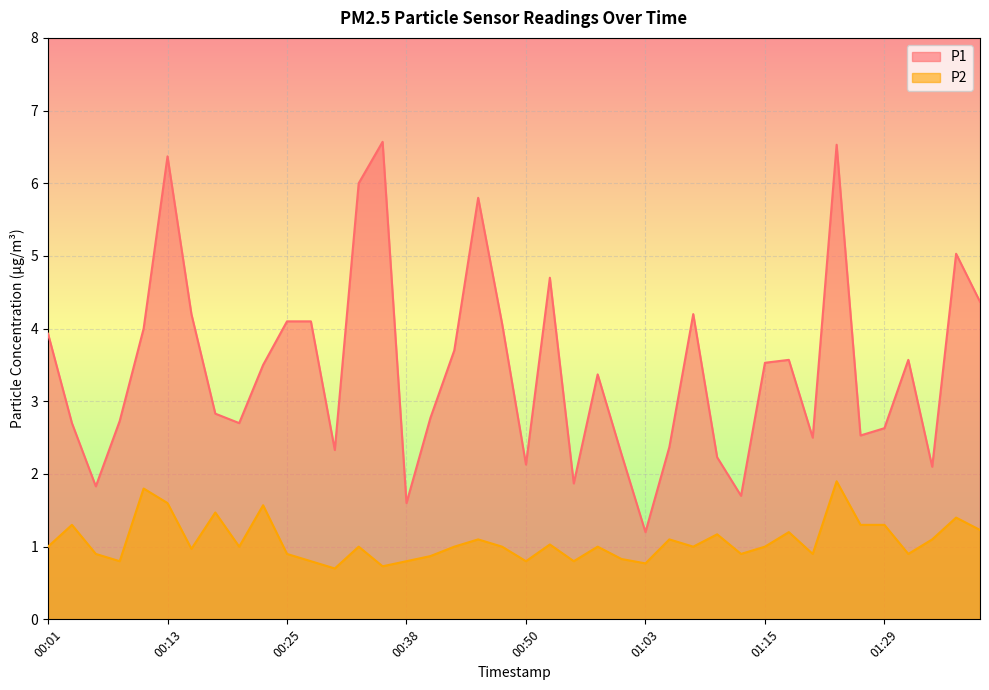

True or false: P2 and P1 intersect in this chart.

False